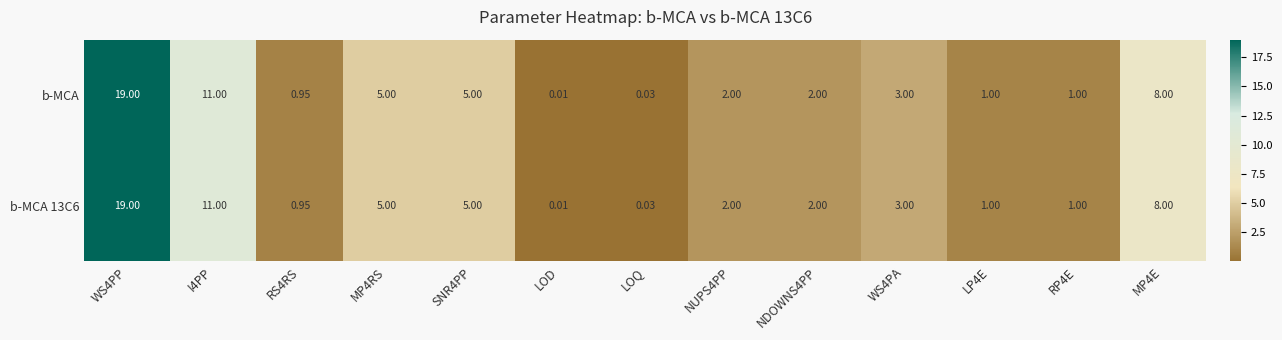

Which category has the lowest value in the b-MCA series?

LOD